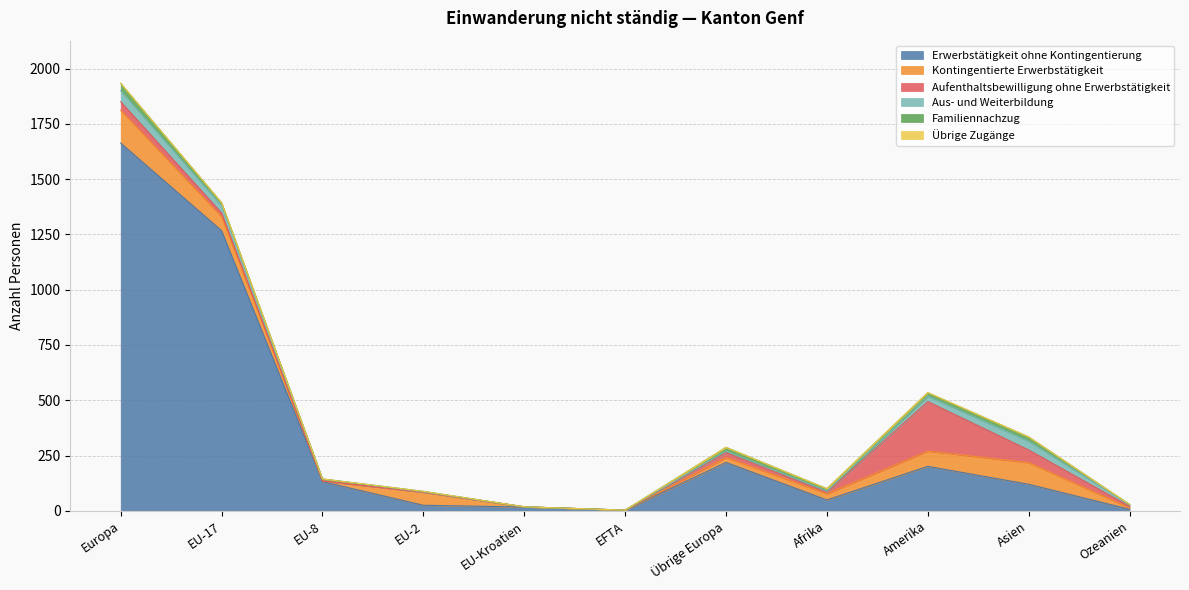

How many lines are shown in the chart?

6